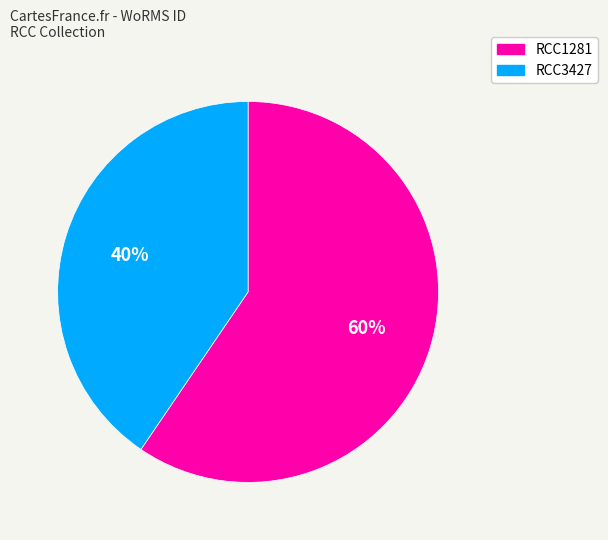

What is the ratio of the value at RCC3427 to the value at RCC1281?

0.7